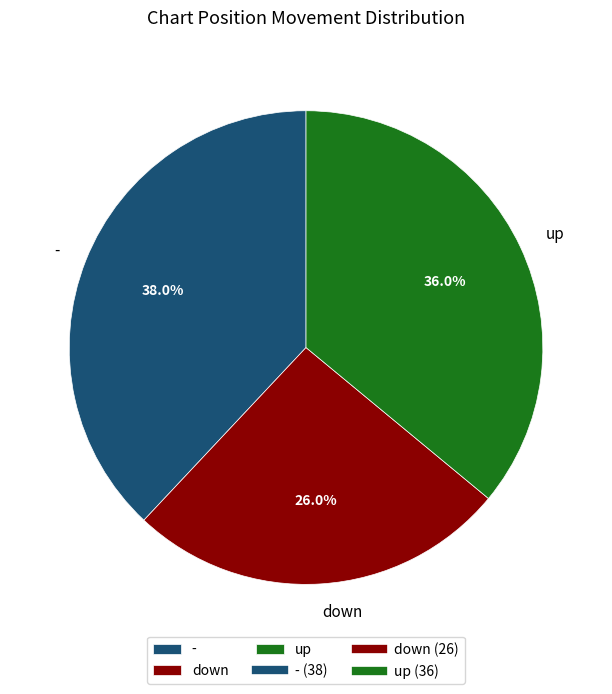

How many slices are in this pie chart?

3